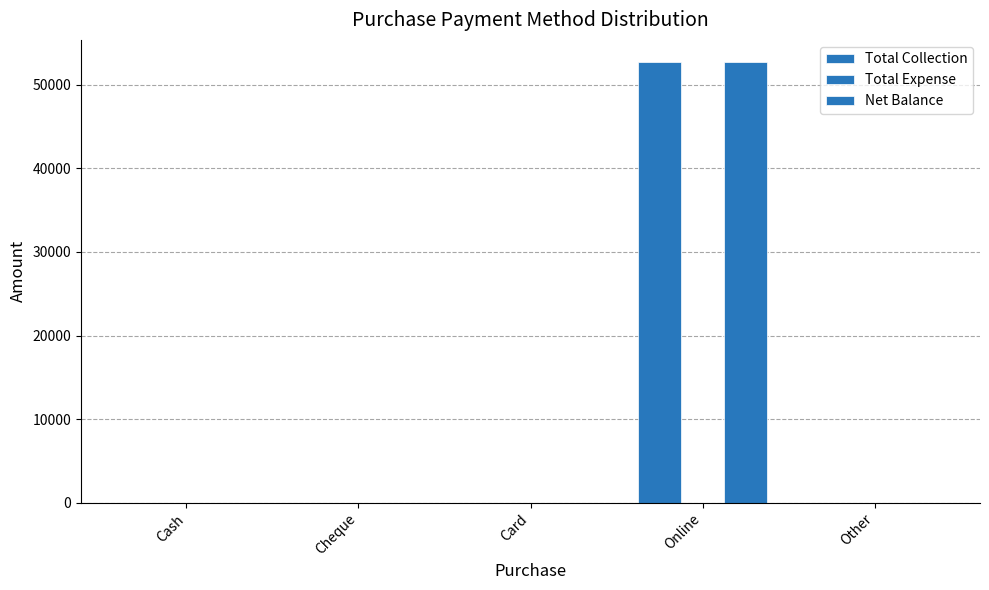

Are the bars horizontal?

No